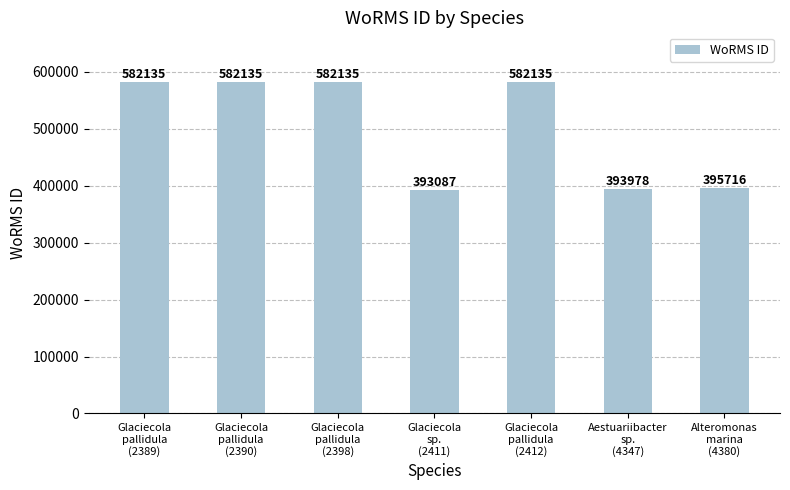

Is it true that the value at Glaciecola
pallidula
(2390) is 582135?

True